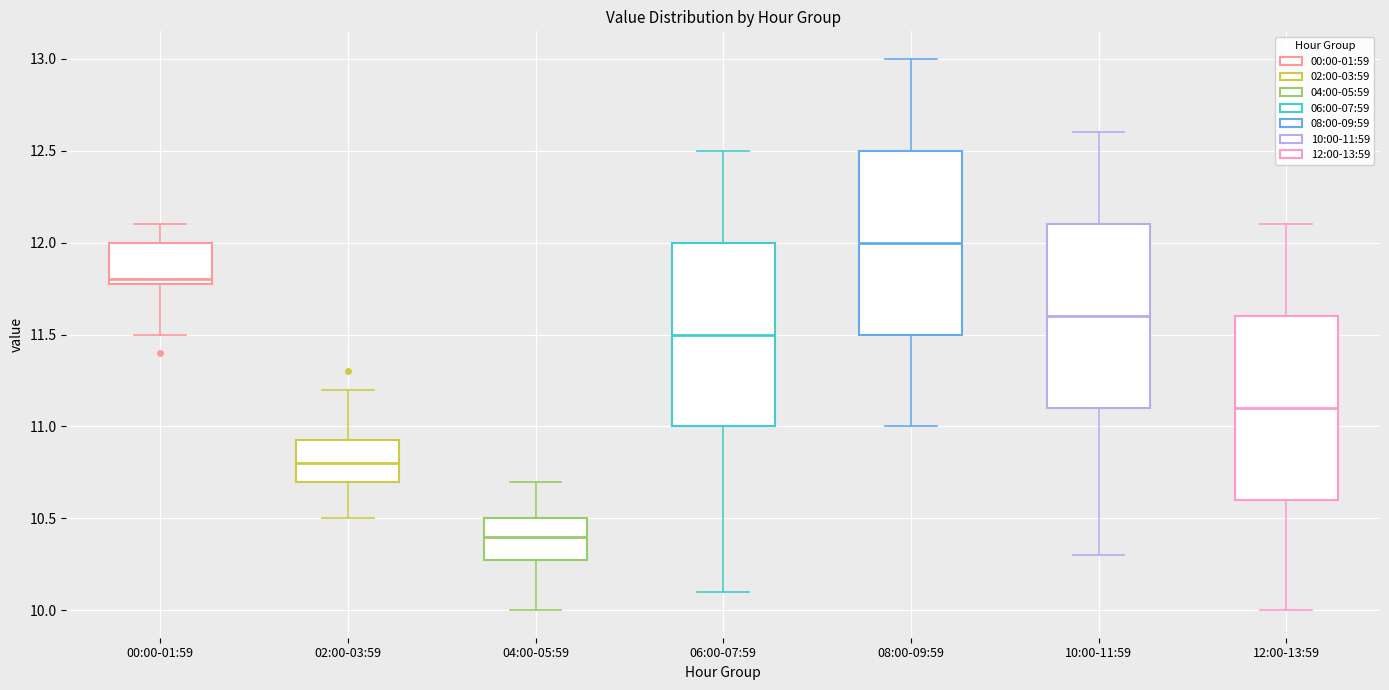

Which box has the highest median line?

08:00-09:59